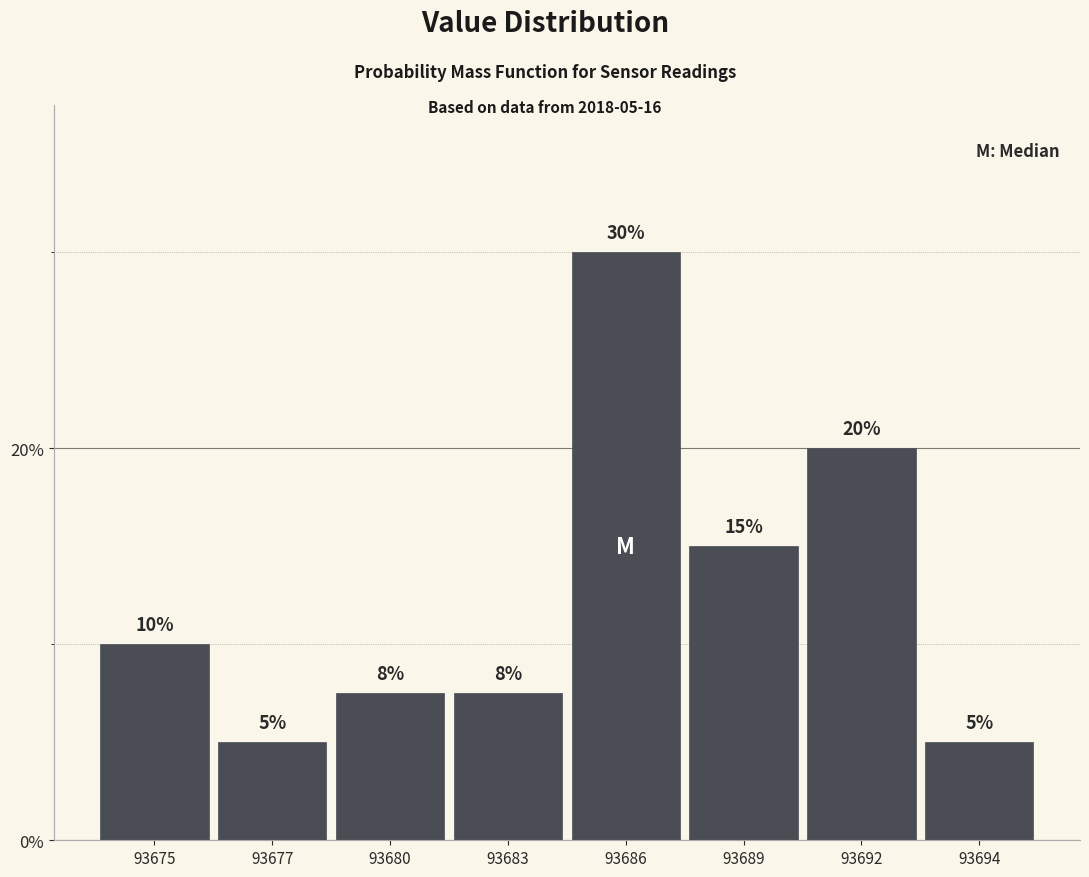

Read the value at 93686.

30.0